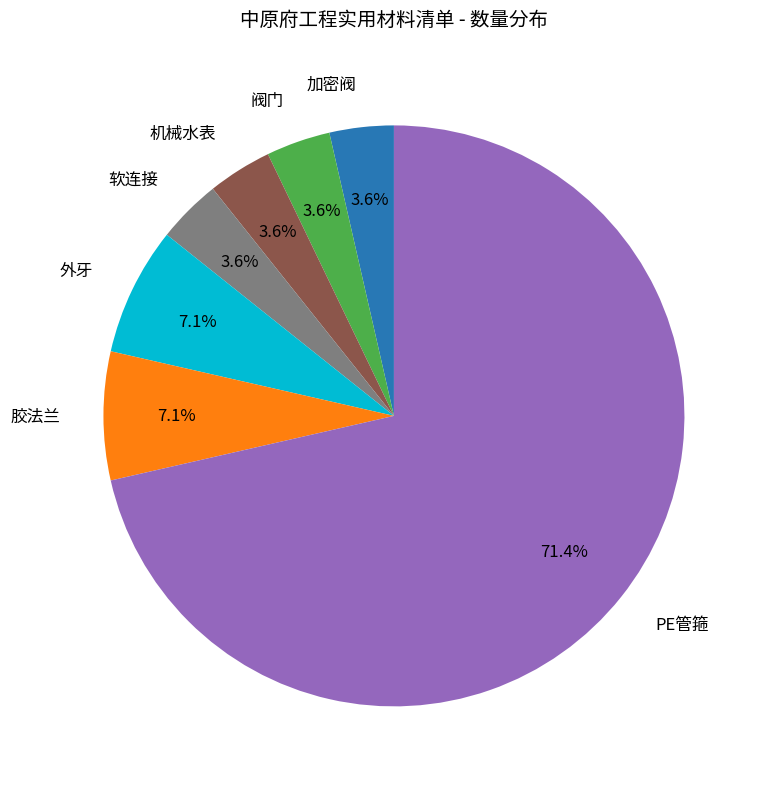

Is there any slice that represents more than half of the pie?

Yes